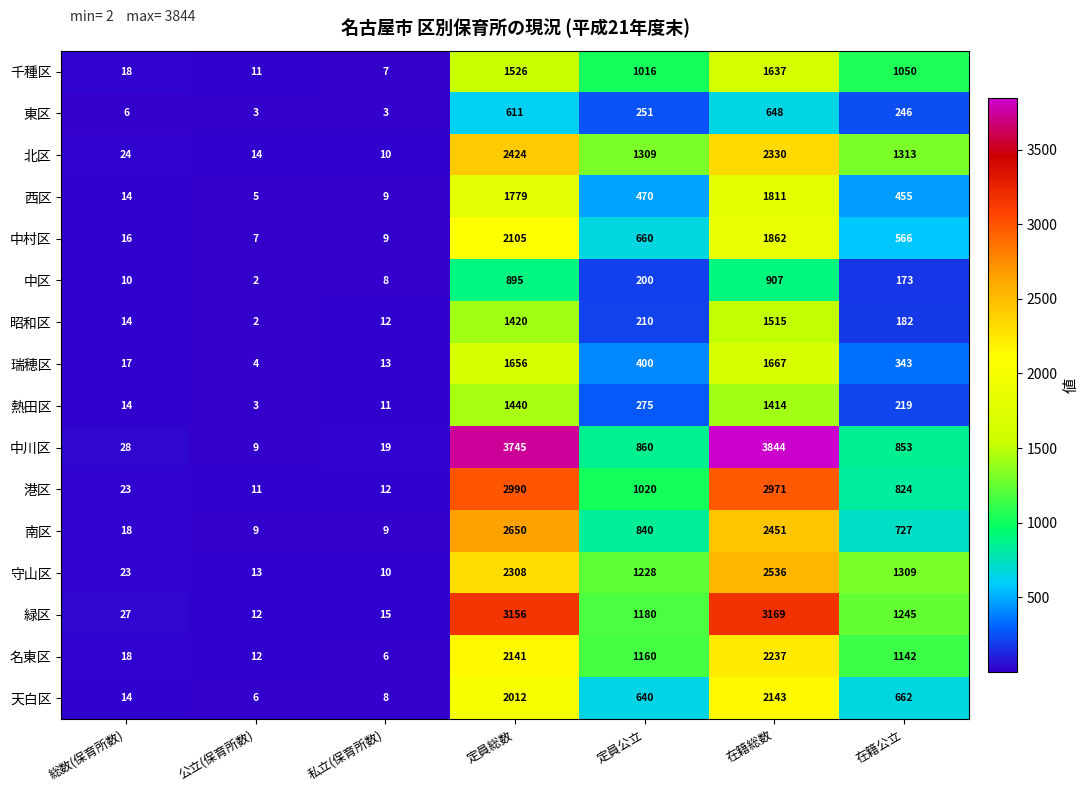

Rank the series by their maximum value, from highest to lowest.

中川区, 緑区, 港区, 南区, 守山区, 北区, 名東区, 天白区, 中村区, 西区, 瑞穂区, 千種区, 昭和区, 熱田区, 中区, 東区